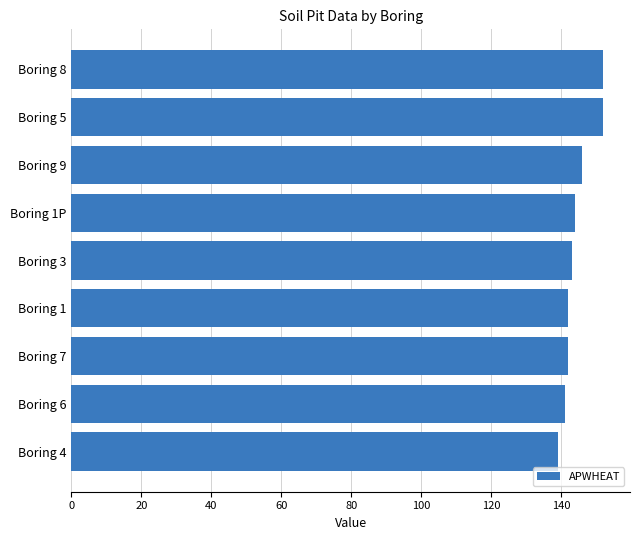

What is the change in value from Boring 1 to Boring 8?

+10